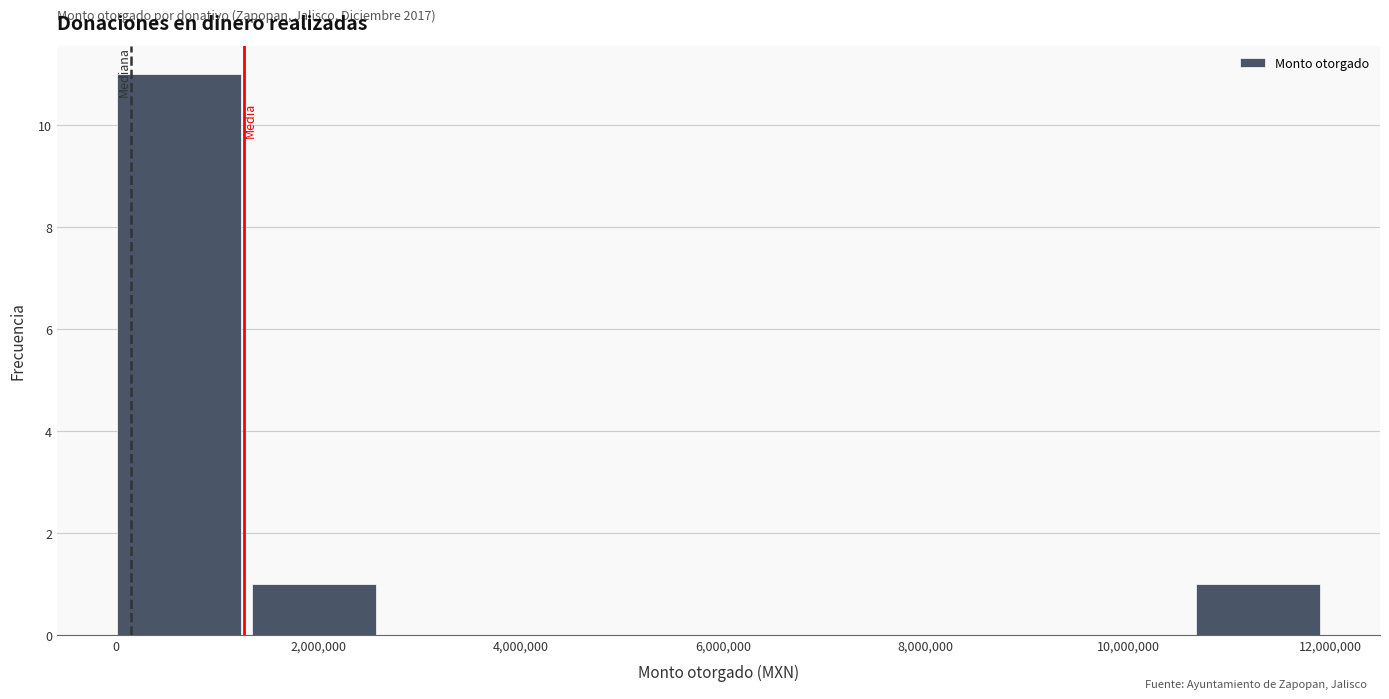

Which range on the x-axis has the tallest bar?

0 to 1400000